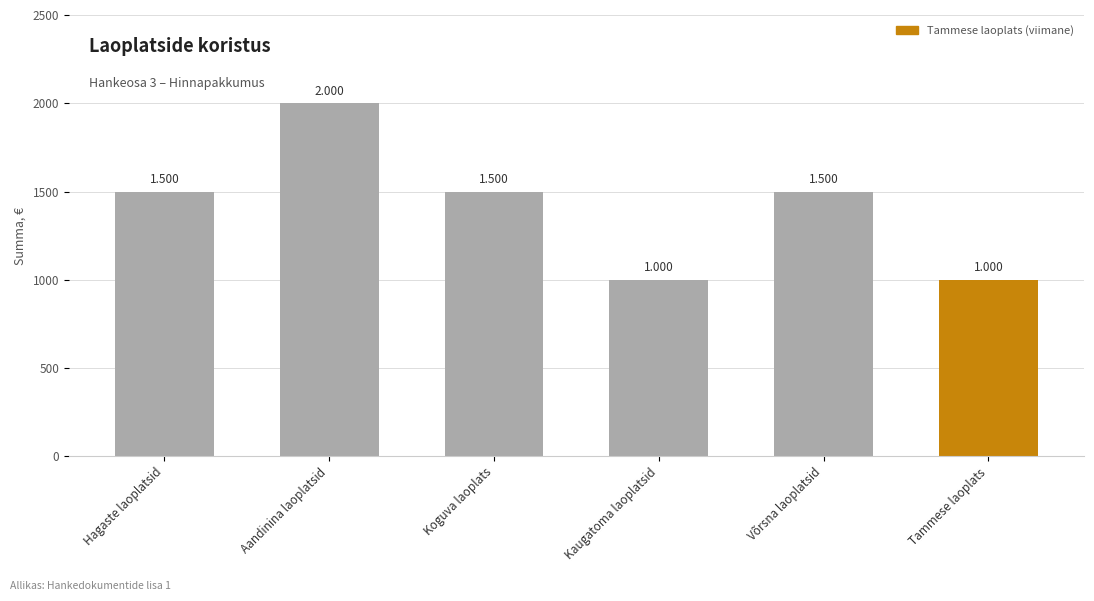

What is the average value?

1417